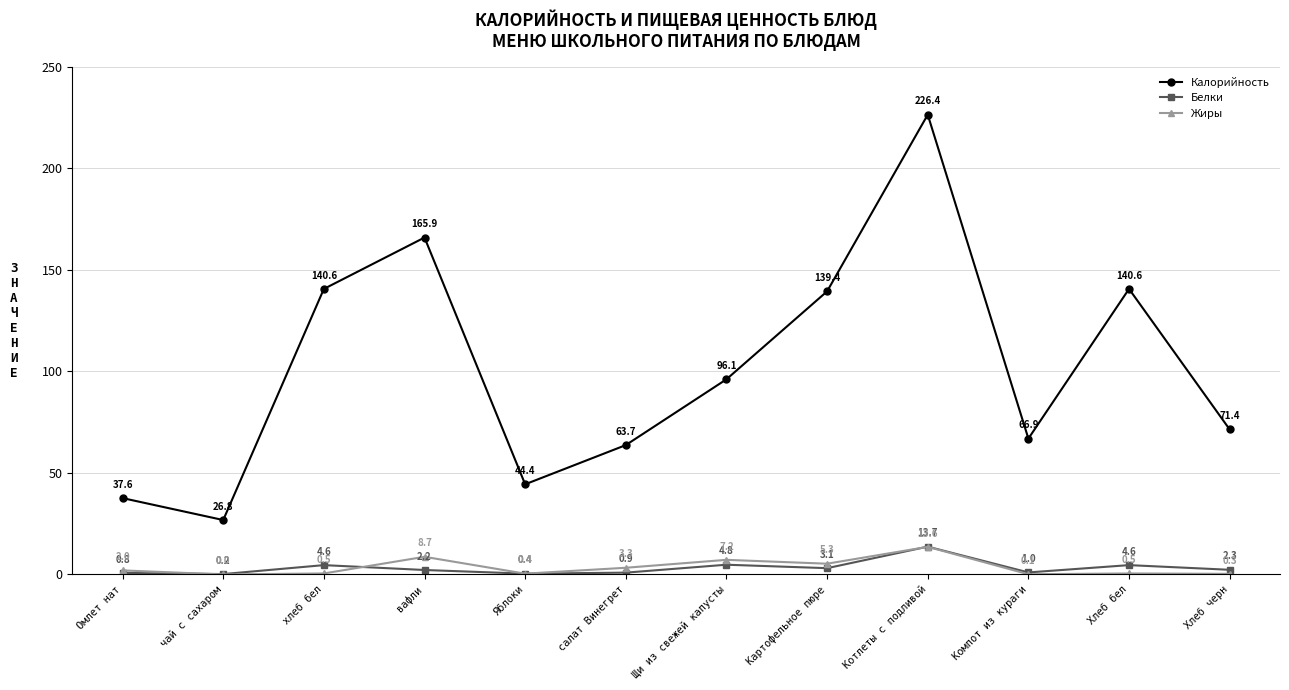

How many positive values does the Жиры series have?

11